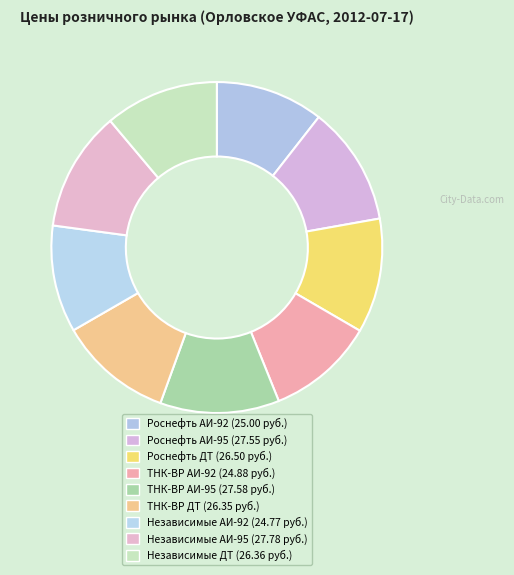

What percentage do Независимые АИ-92 and Независимые АИ-95 together represent?

22.2%